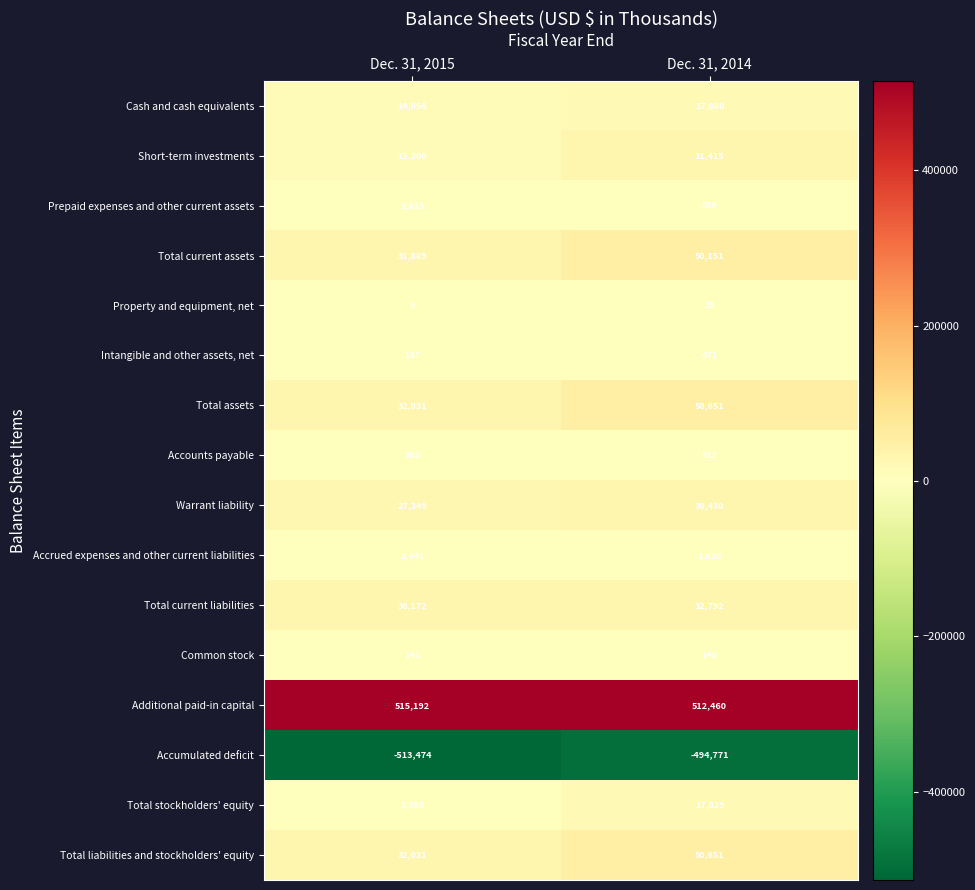

The value of Short-term investments at Dec. 31, 2015 is 15200. True or false?

True